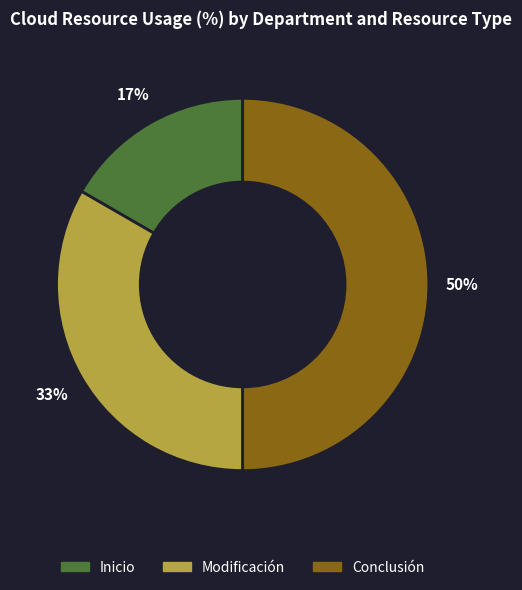

What percentage is the Inicio slice, to the nearest percent?

17%